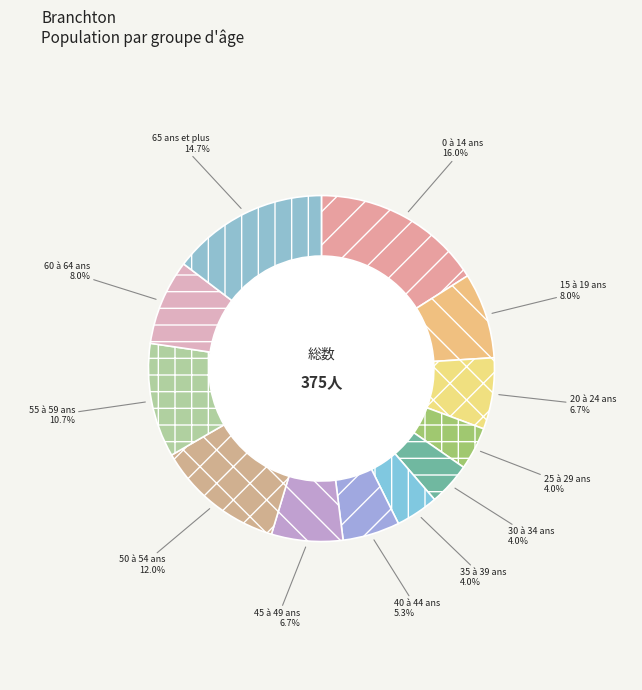

Which slice is the largest?

0 à 14 ans